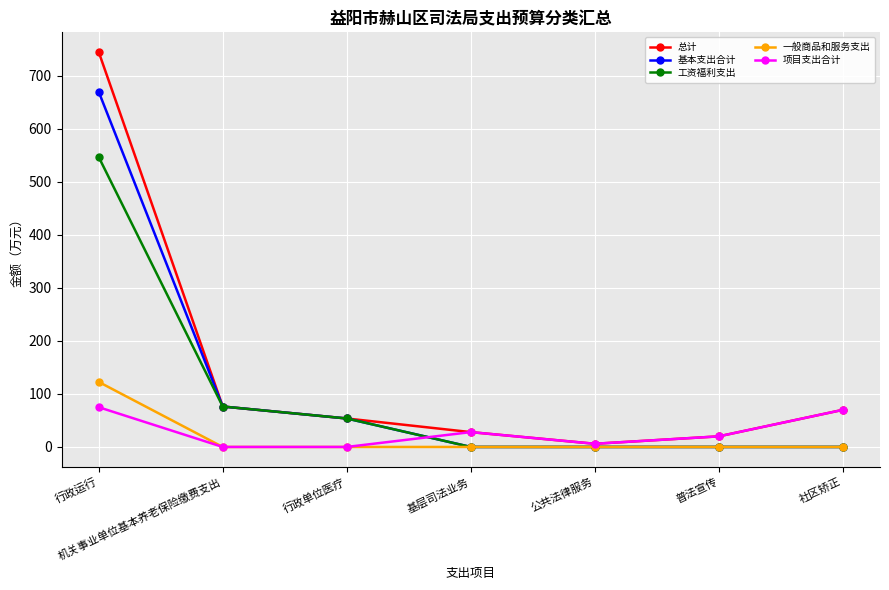

What is the greatest value displayed?

745.0